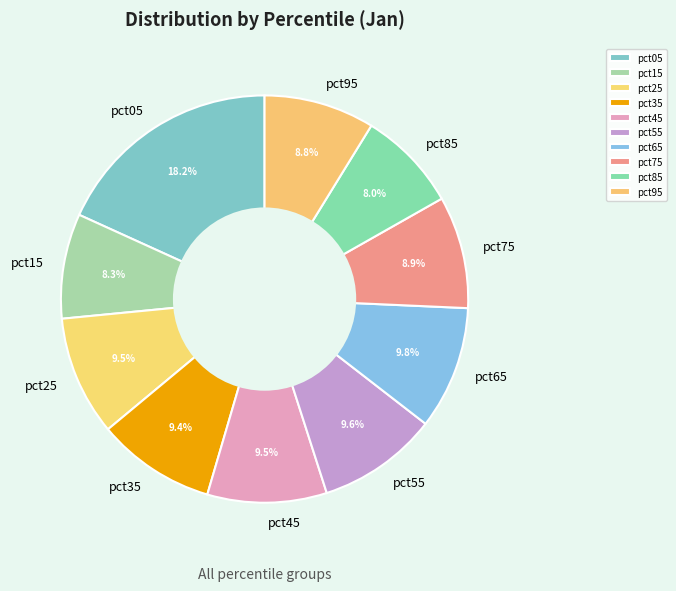

Is there any slice that represents more than half of the pie?

No